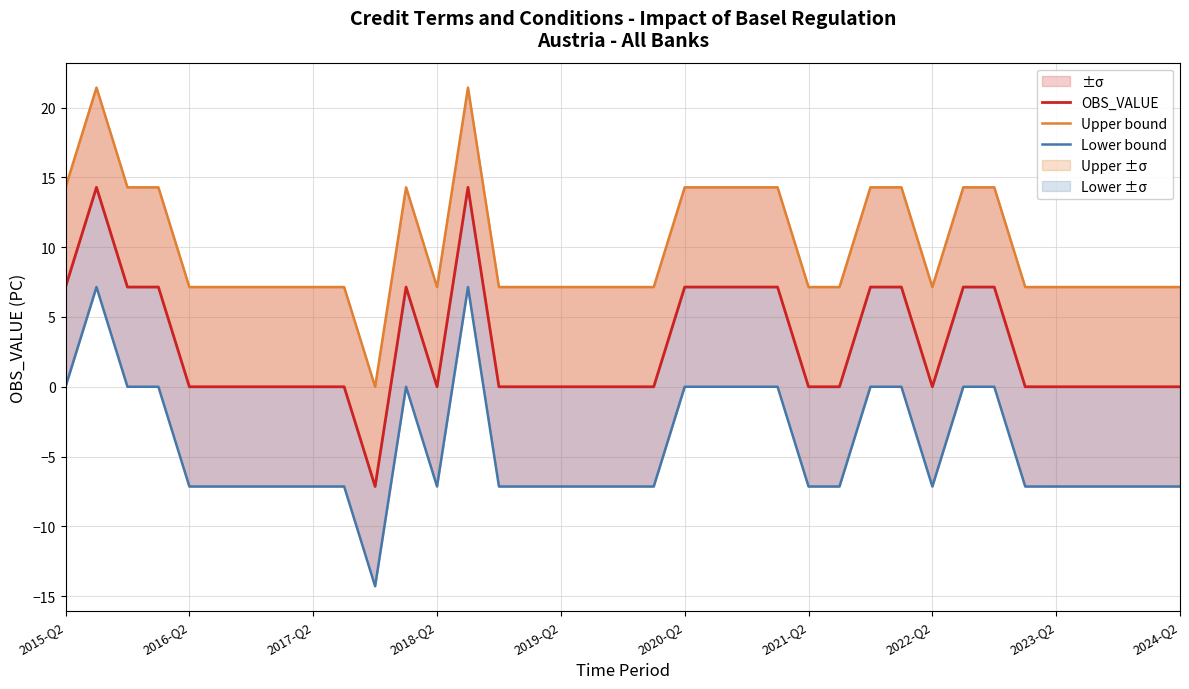

What is the average value of the Lower bound series?

-4.2